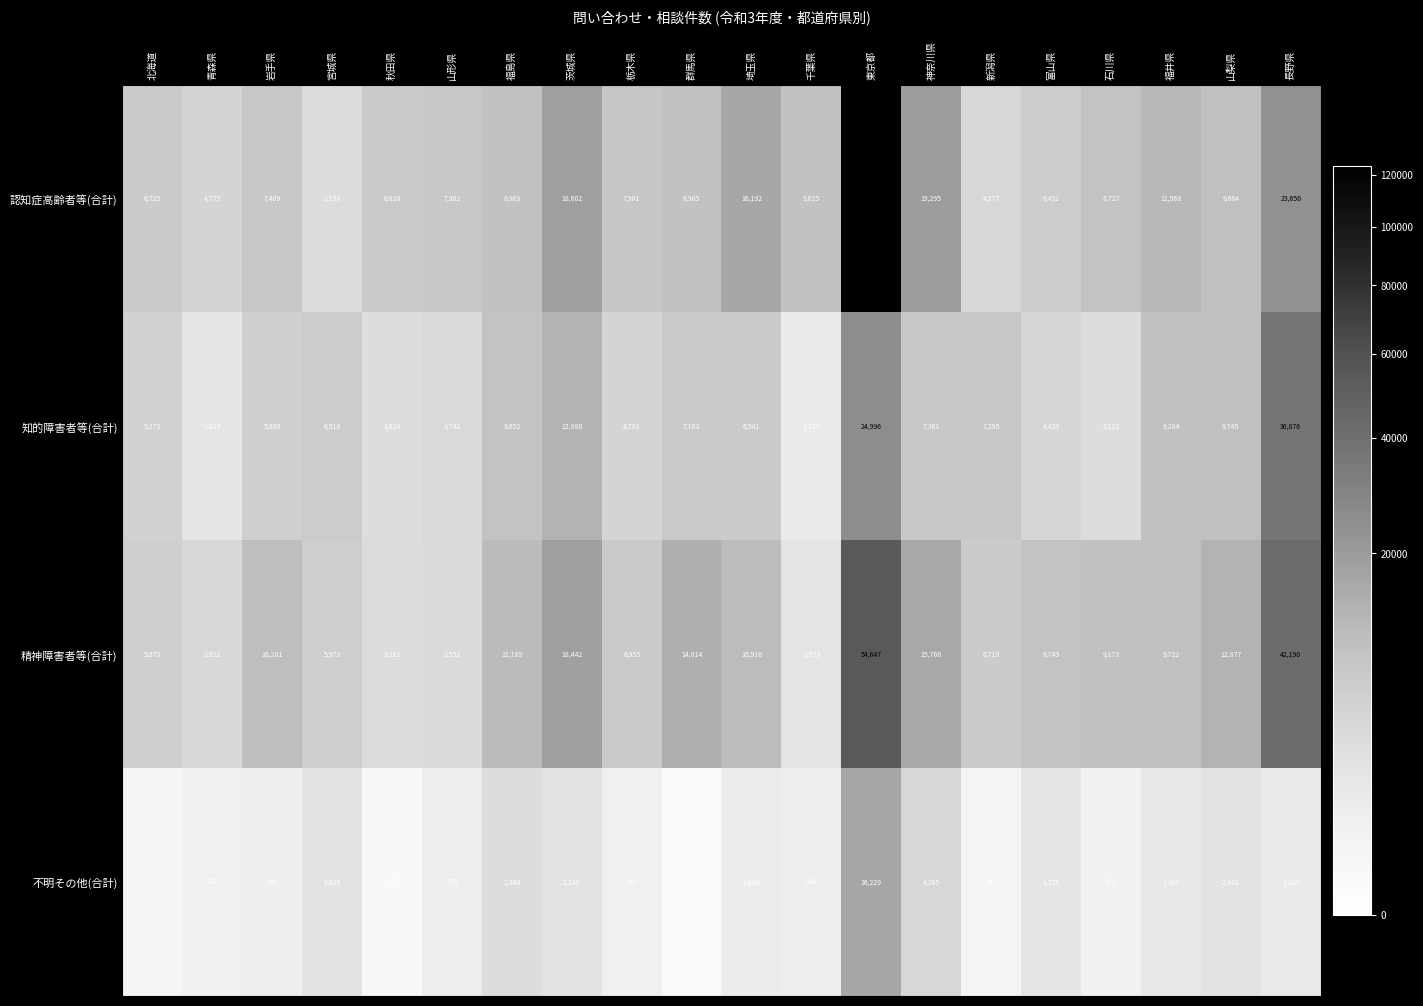

Which category has the lowest value in the 精神障害者等(合計) series?

千葉県